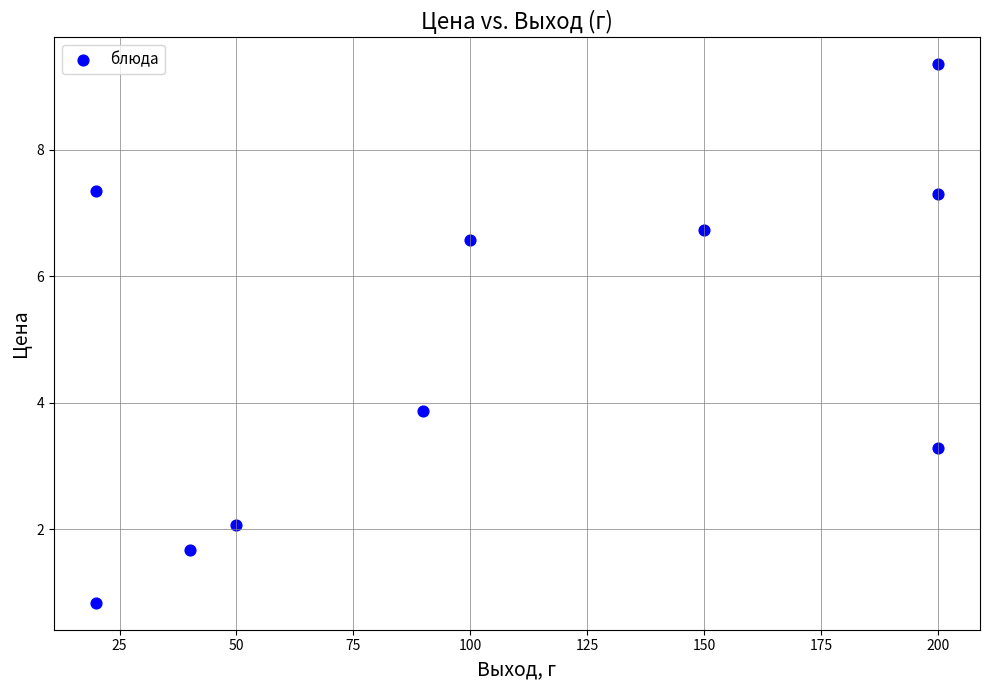

What is the range of Y values (max minus min)?

8.5